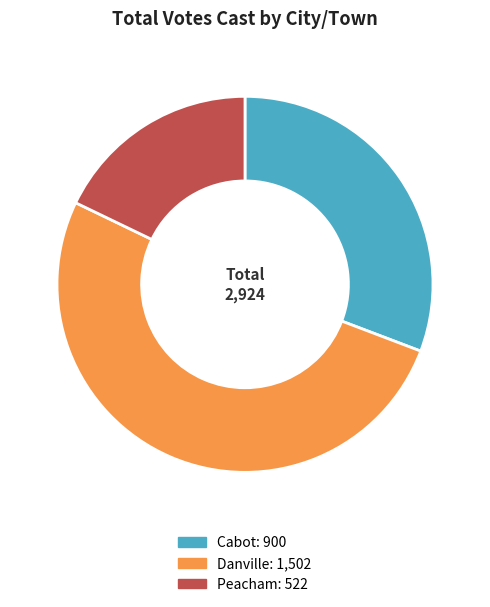

What is the majority slice?

Danville